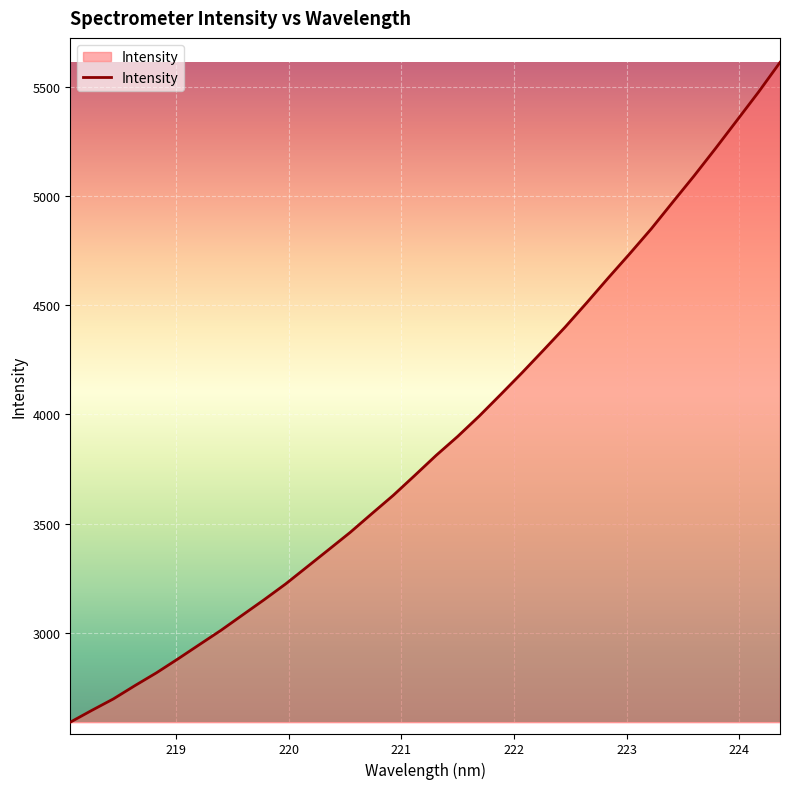

True or false: the data has more than 0 interior local peaks.

False